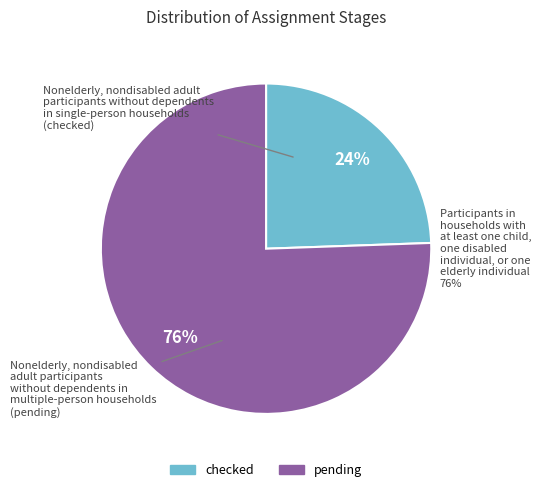

To the nearest percent, what portion does checked represent?

24%